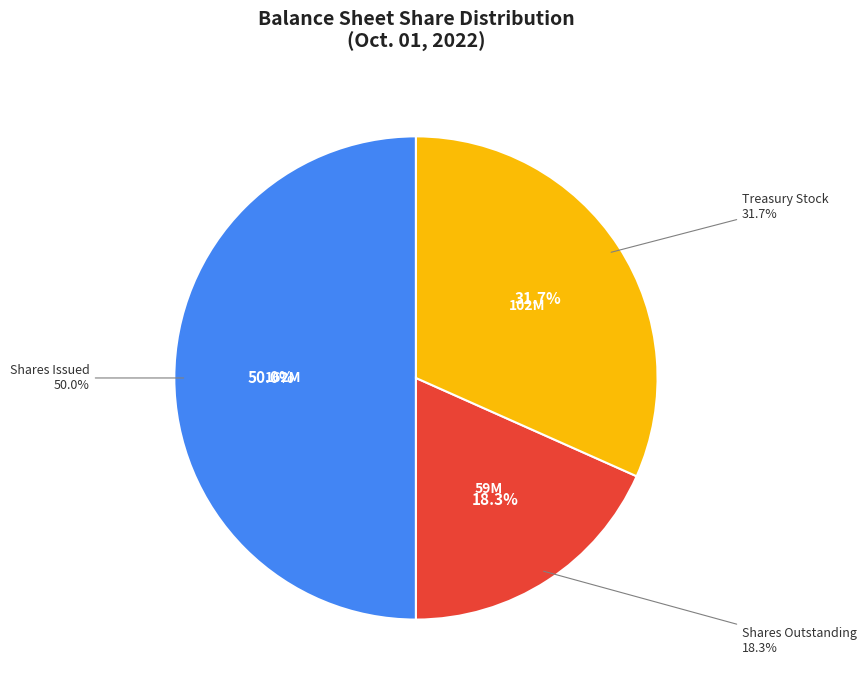

The Common stock, shares outstanding slice represents 18% of the pie. True or false?

True